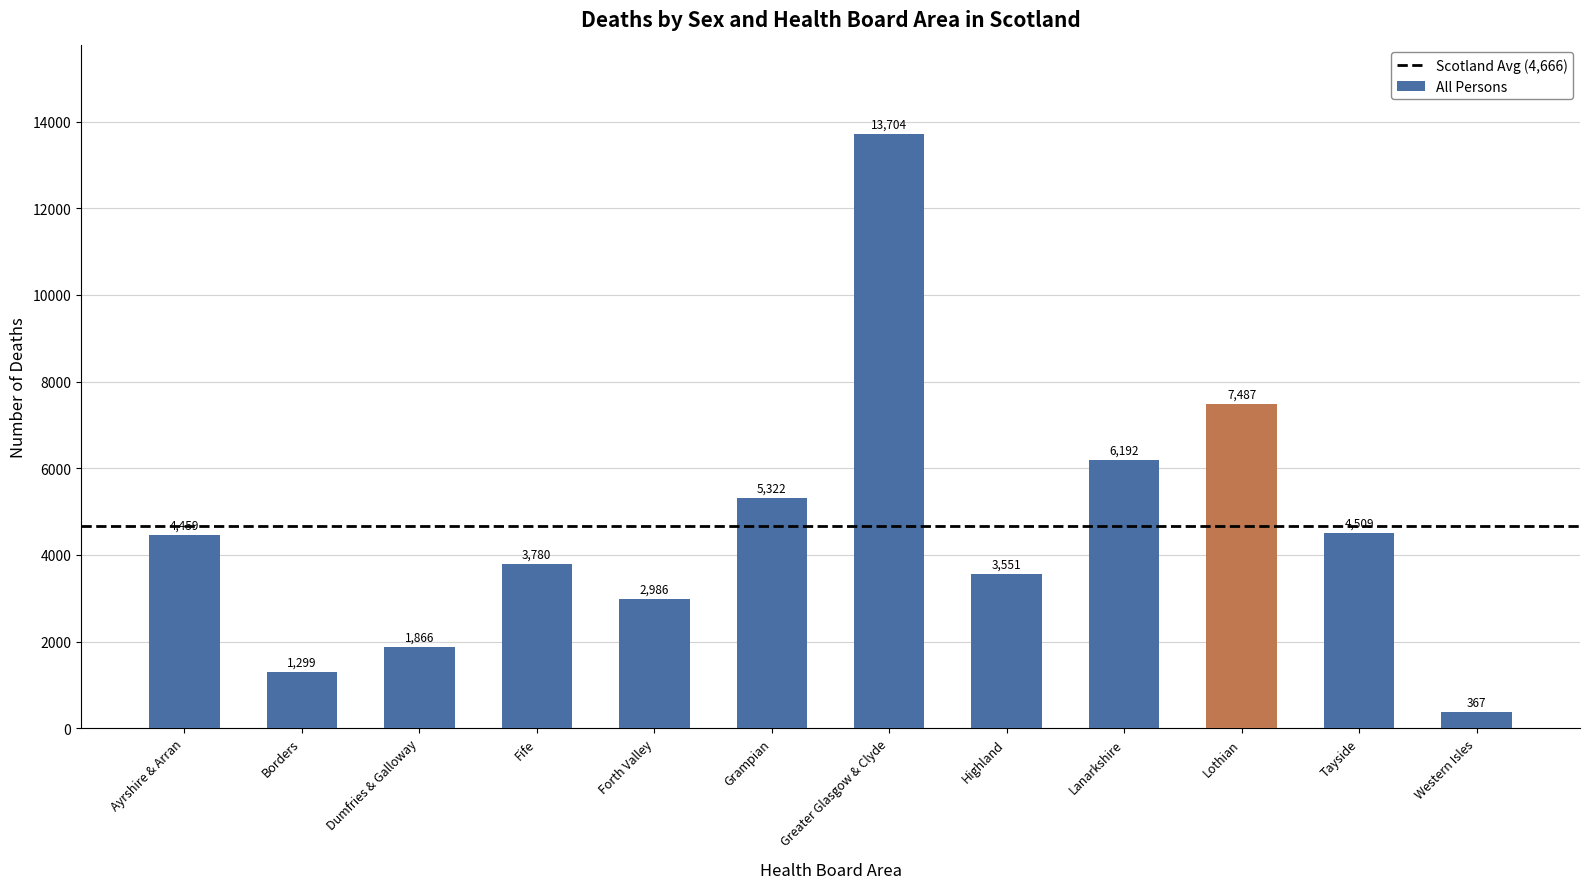

Read the value at Western Isles, to the nearest 100.

400